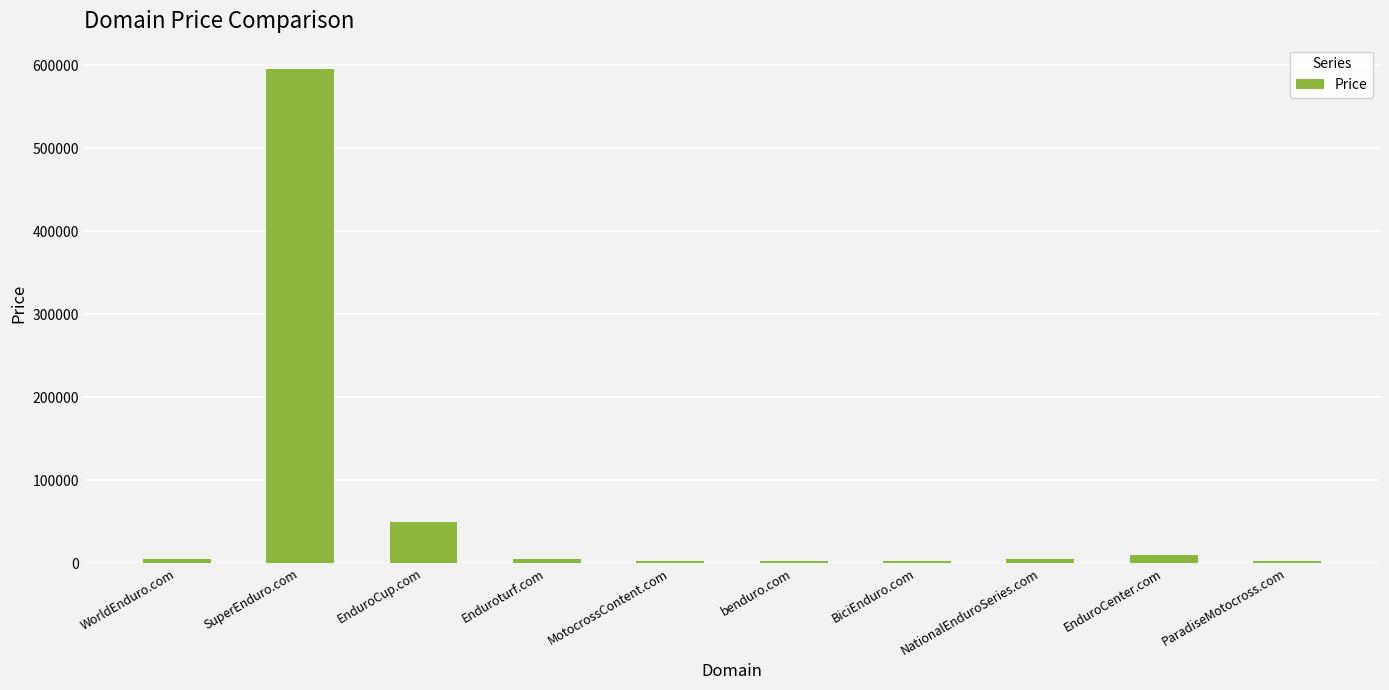

What is the sum of the values at SuperEnduro.com and EnduroCenter.com?

604776